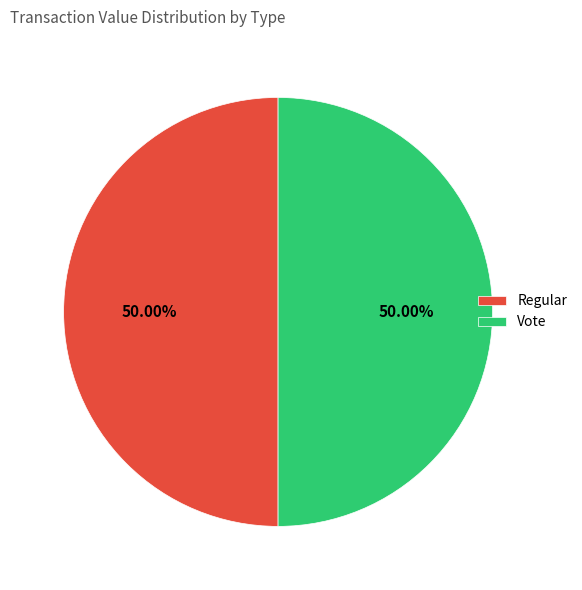

Combined, do Vote and Regular account for over 50%?

Yes